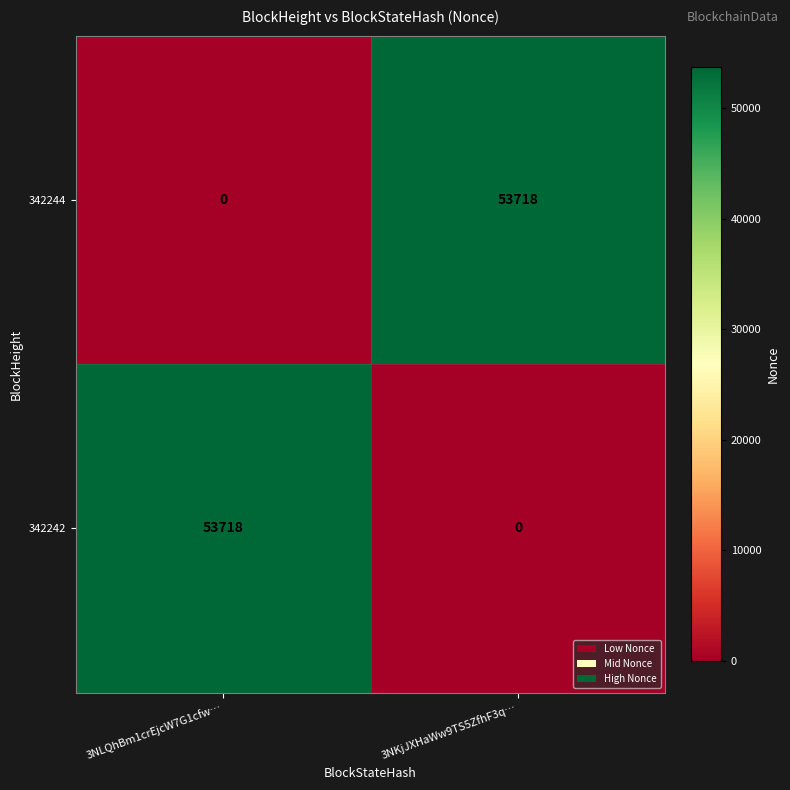

How many series are shown in this chart?

2